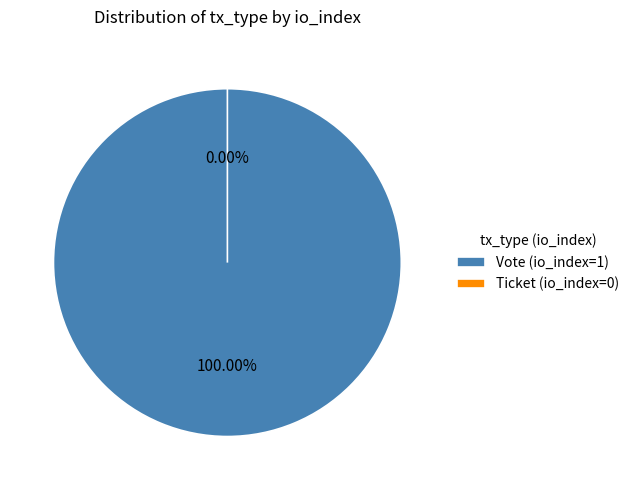

To the nearest percent, what portion does Vote (io_index=1) represent?

100%